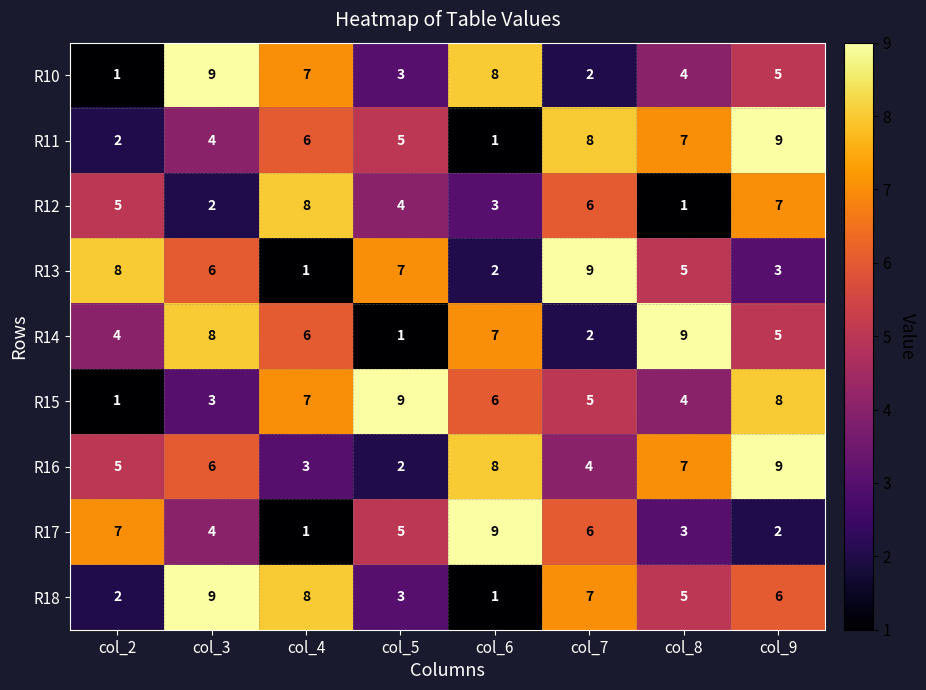

What is the difference between the highest and lowest values at col_3?

7